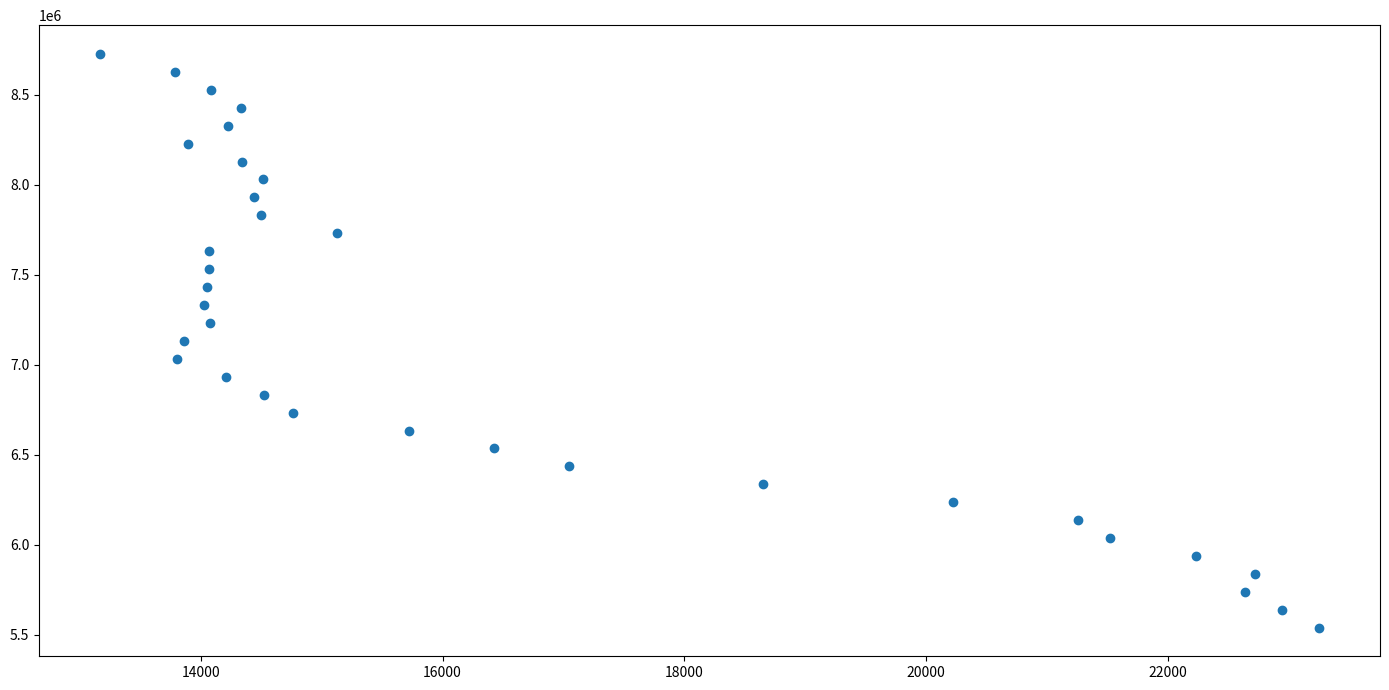

What is the range of X values (max minus min)?

10085.0